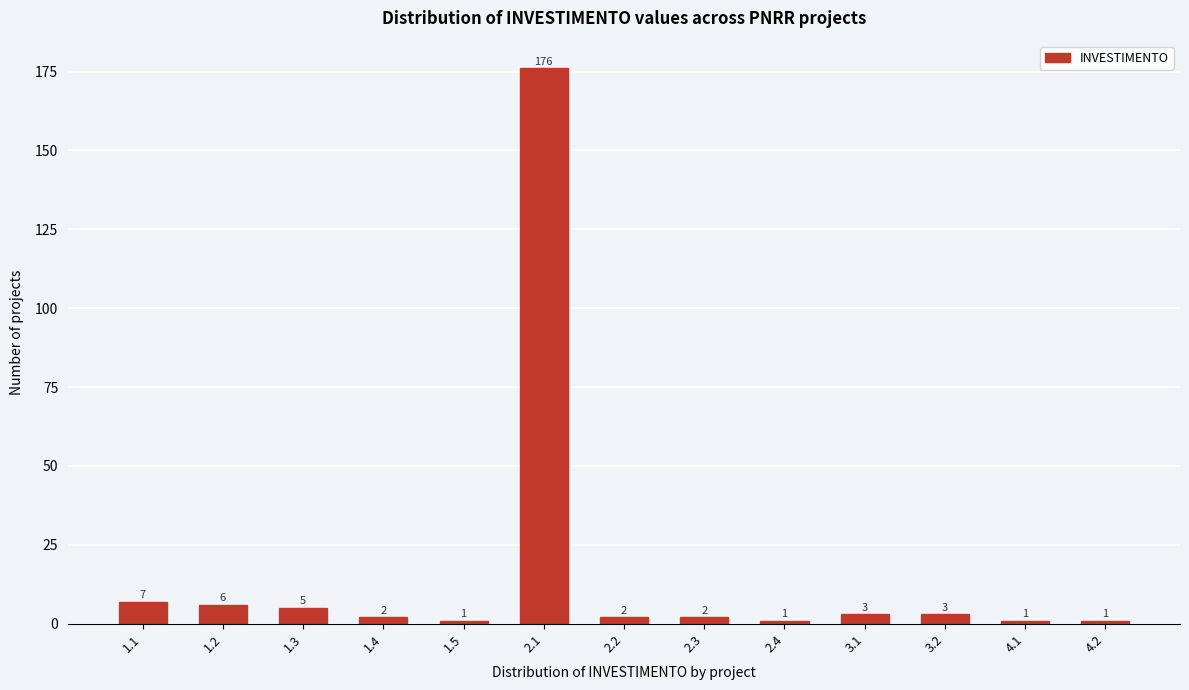

Reading right to left, list all the values displayed in this chart.

4.2=1	4.1=1	3.2=3	3.1=3	2.4=1	2.3=2	2.2=2	2.1=176	1.5=1	1.4=2	1.3=5	1.2=6	1.1=7